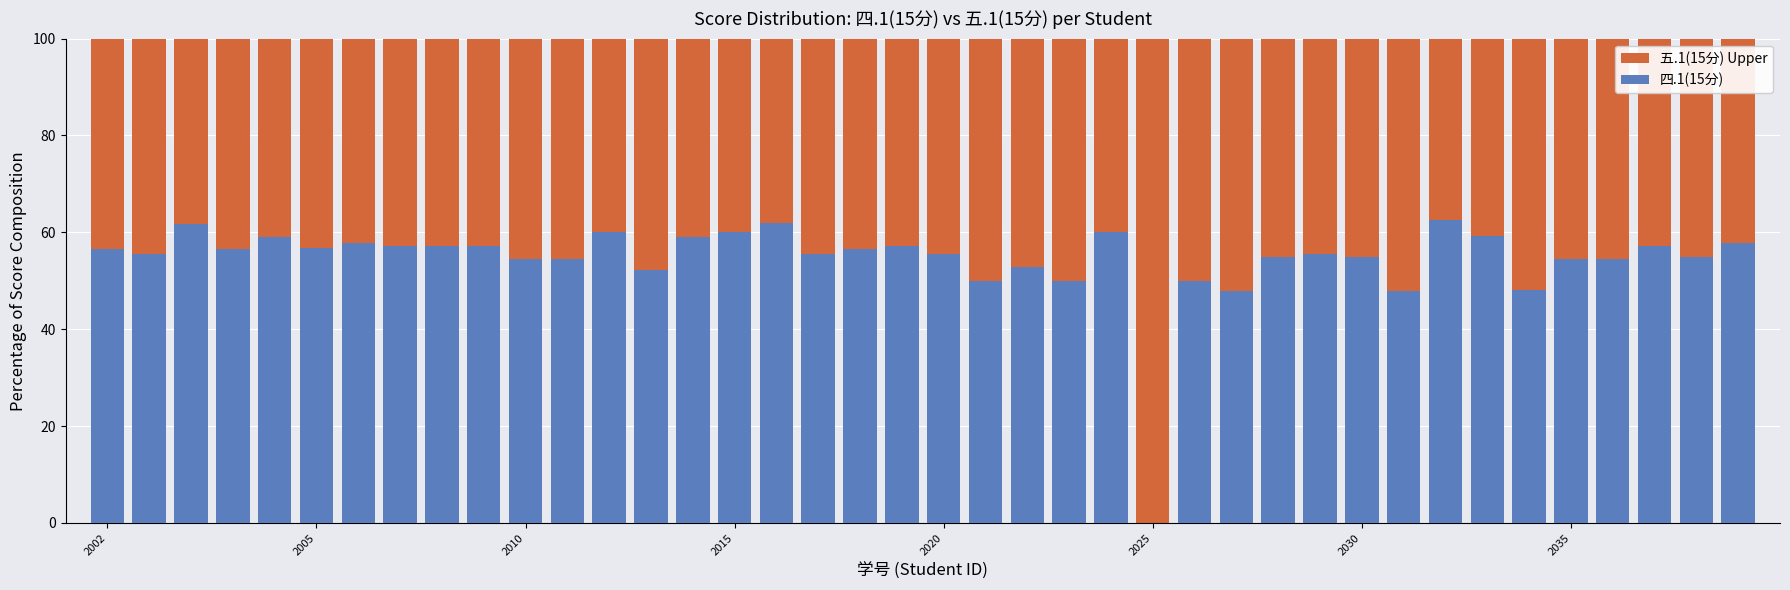

The 五.1(15分) Upper series shows 35.4 at 2010. True or false?

False